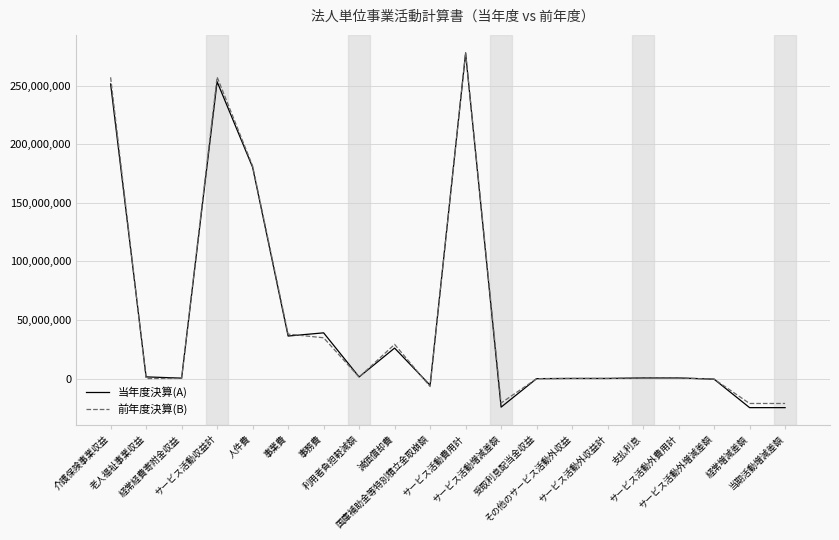

Which series has the largest range (max minus min)?

当年度決算(A)